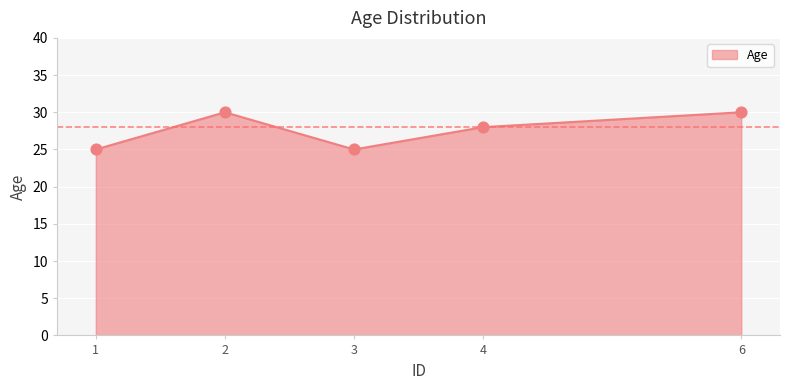

What is the change in value from 1 to 4?

+3